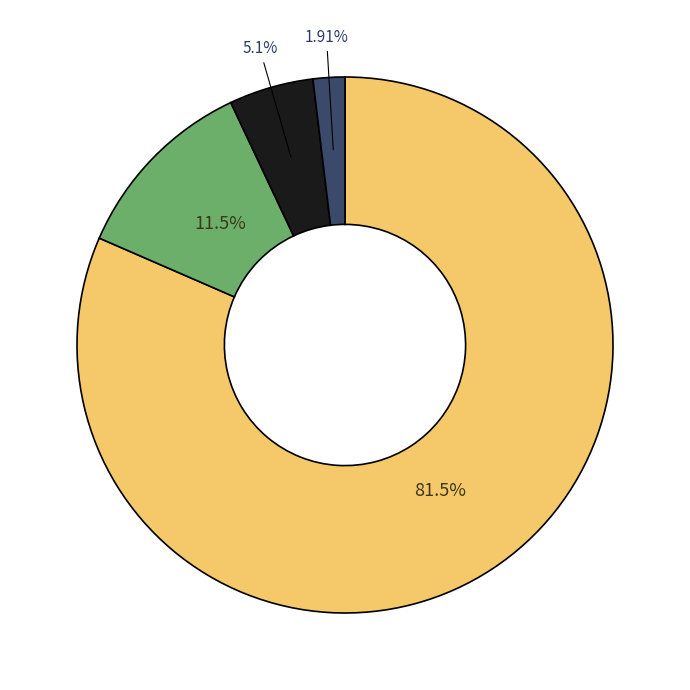

How many segments does this pie chart have?

4